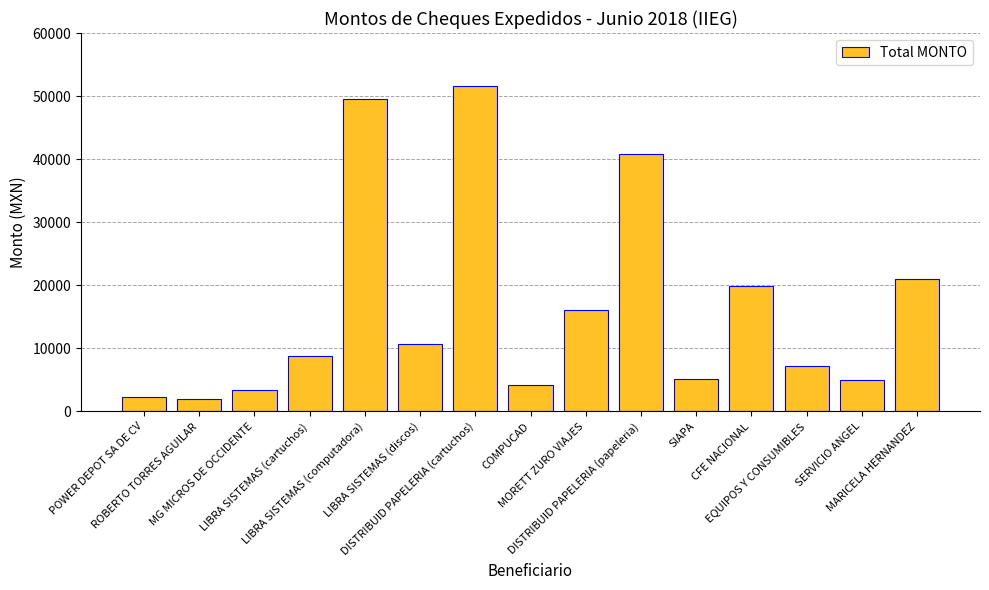

The chart shows a value of 8799.9 at LIBRA SISTEMAS (cartuchos). True or false?

True